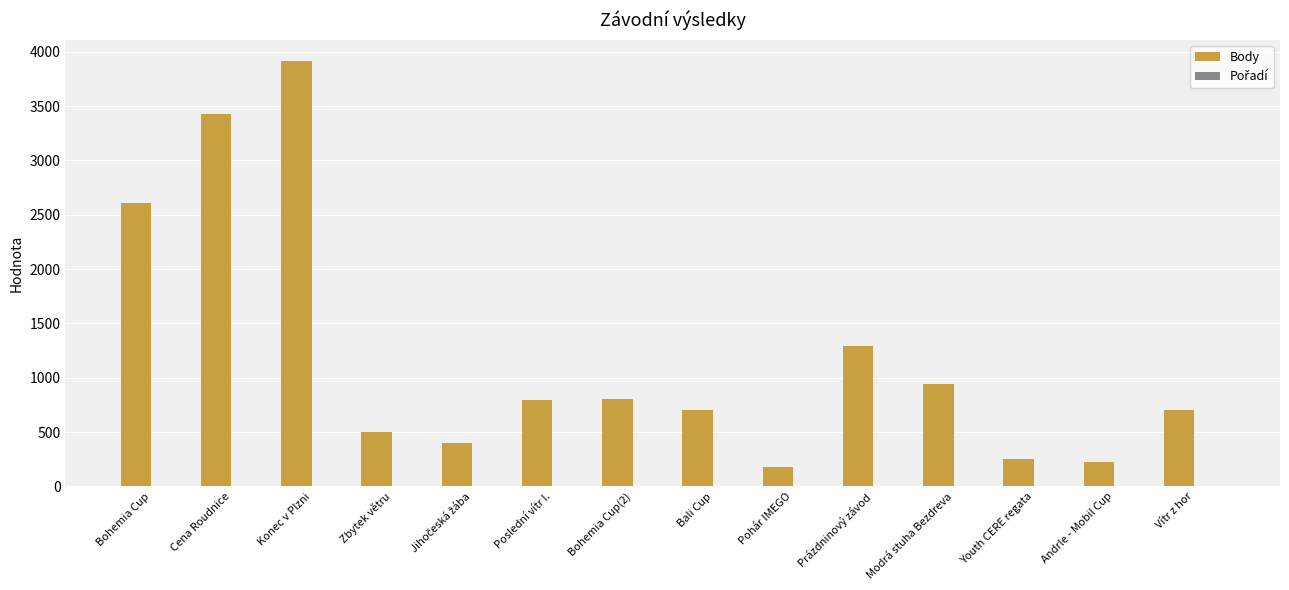

What is the average value of the Body series?

1197